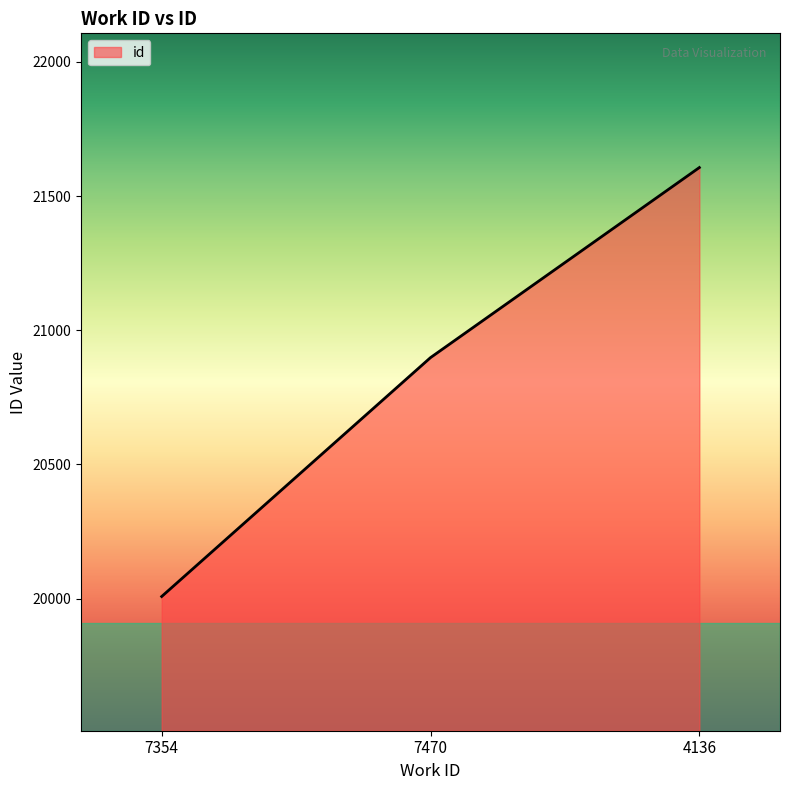

The chart shows a value of 4692 at 7470. True or false?

False